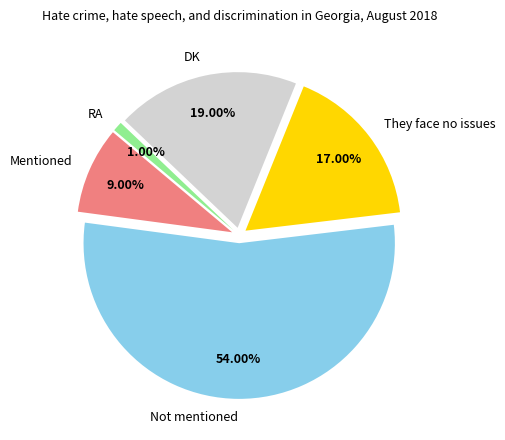

To the nearest percent, what is the difference between the RA and They face no issues slice percentages?

16%